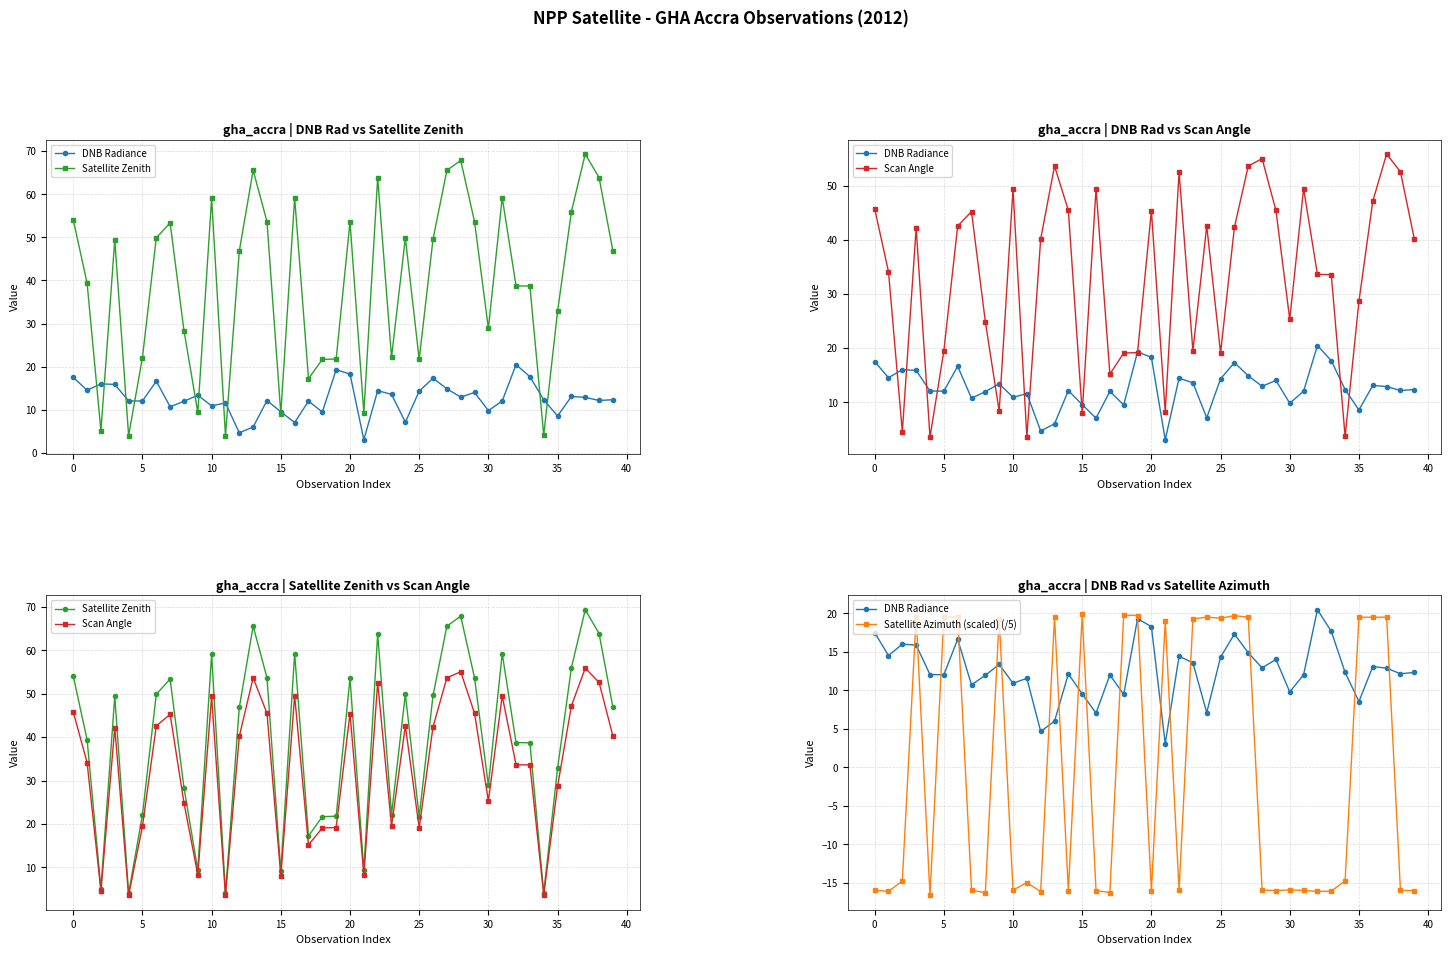

What is the label of the 13th point from the left?

12